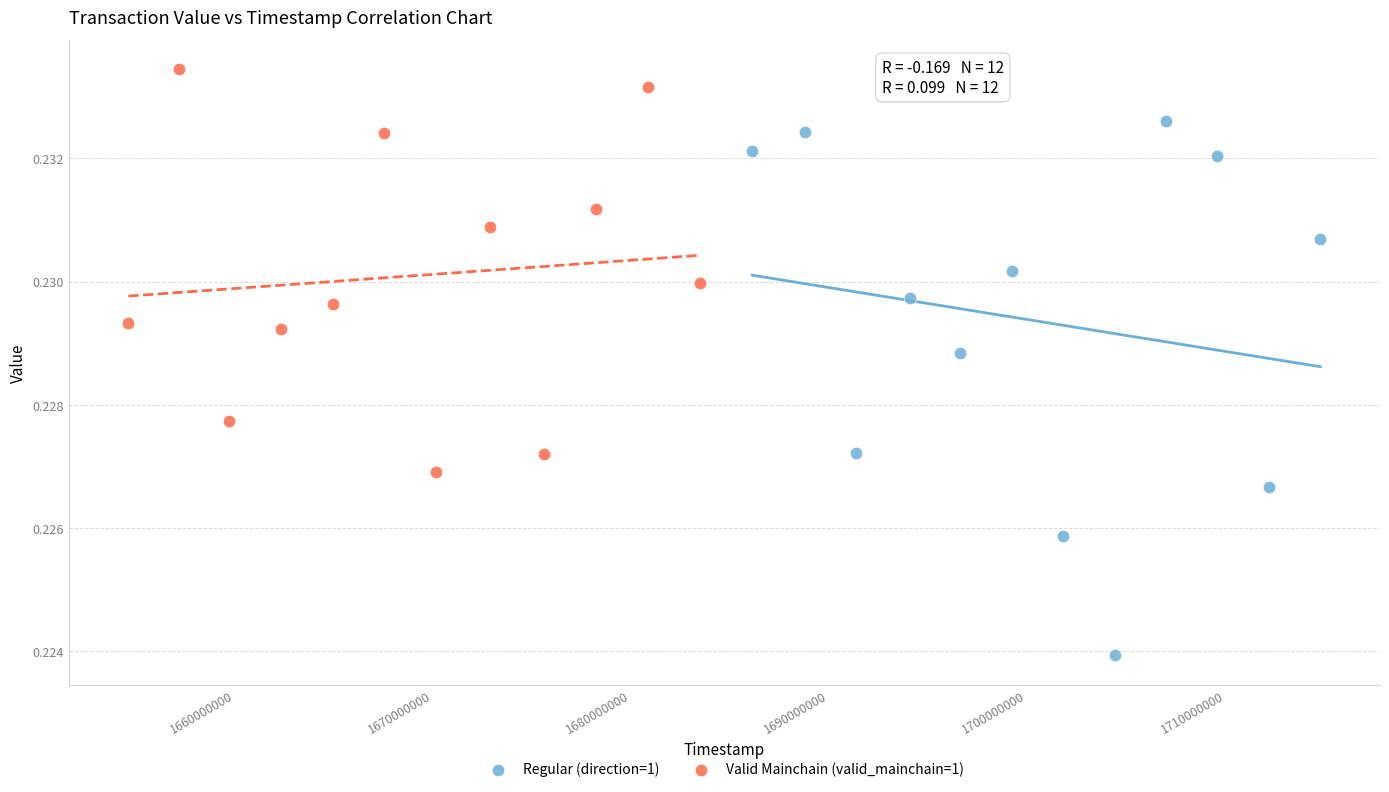

Which series has the largest Y range (max minus min)?

Regular (direction=1)